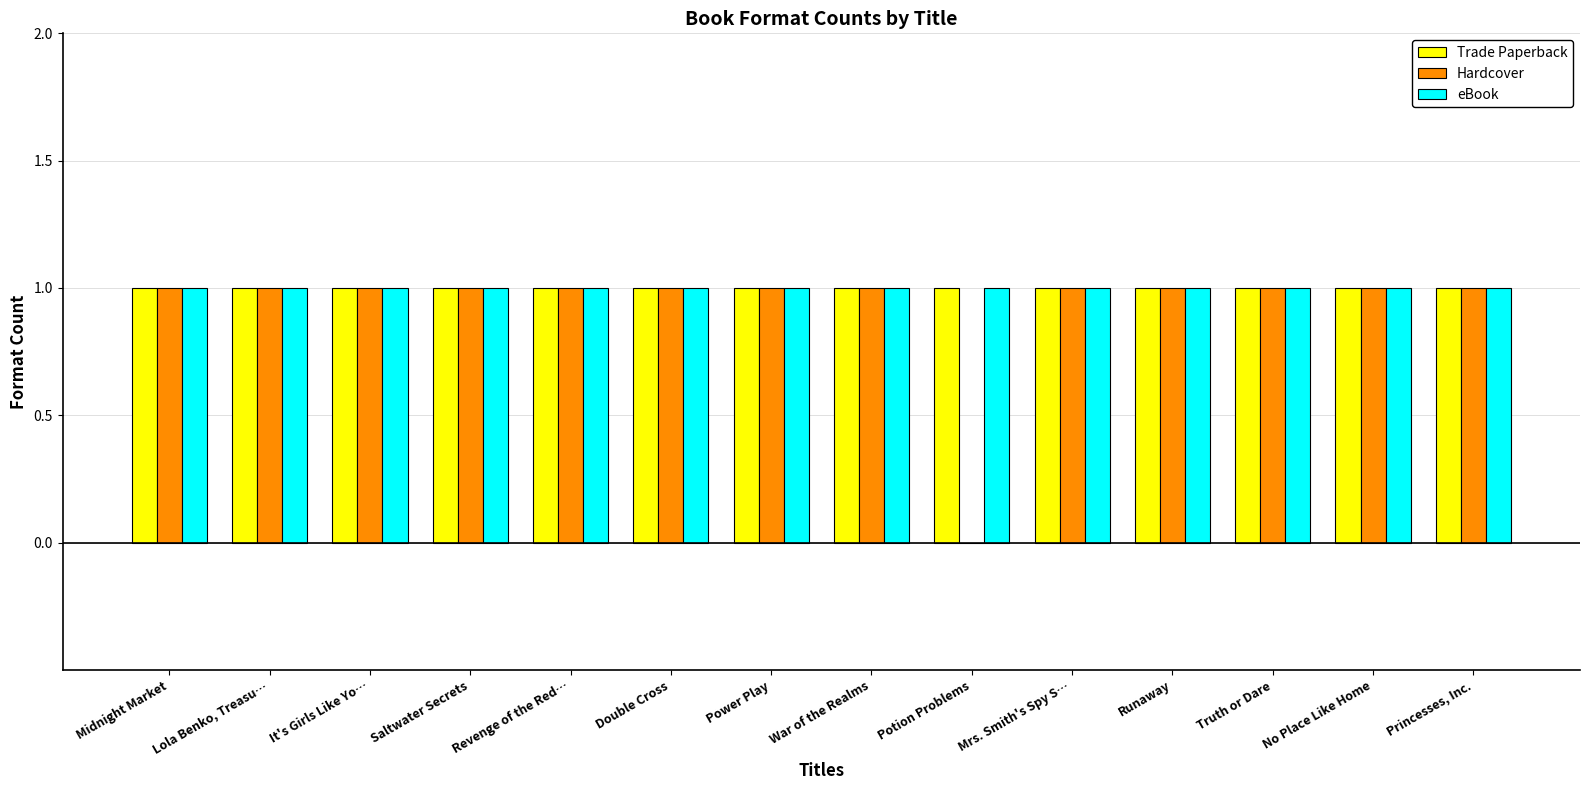

Is it true that eBook equals 1 at Power Play?

True